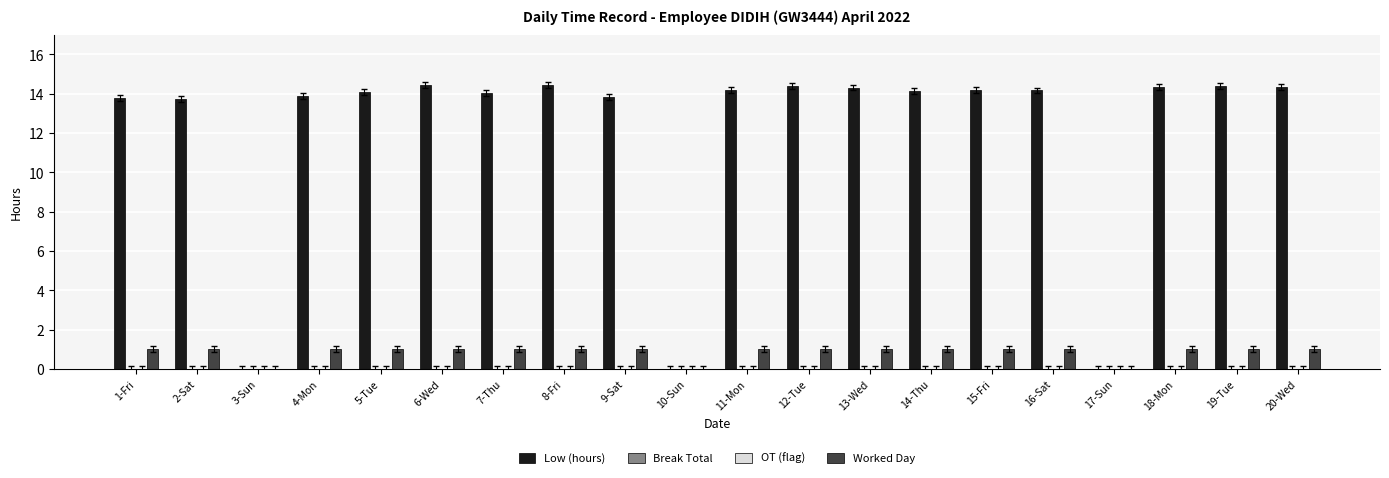

Is the value of Low (hours) at 4-Mon greater than the value of Break Total at 17-Sun?

Yes